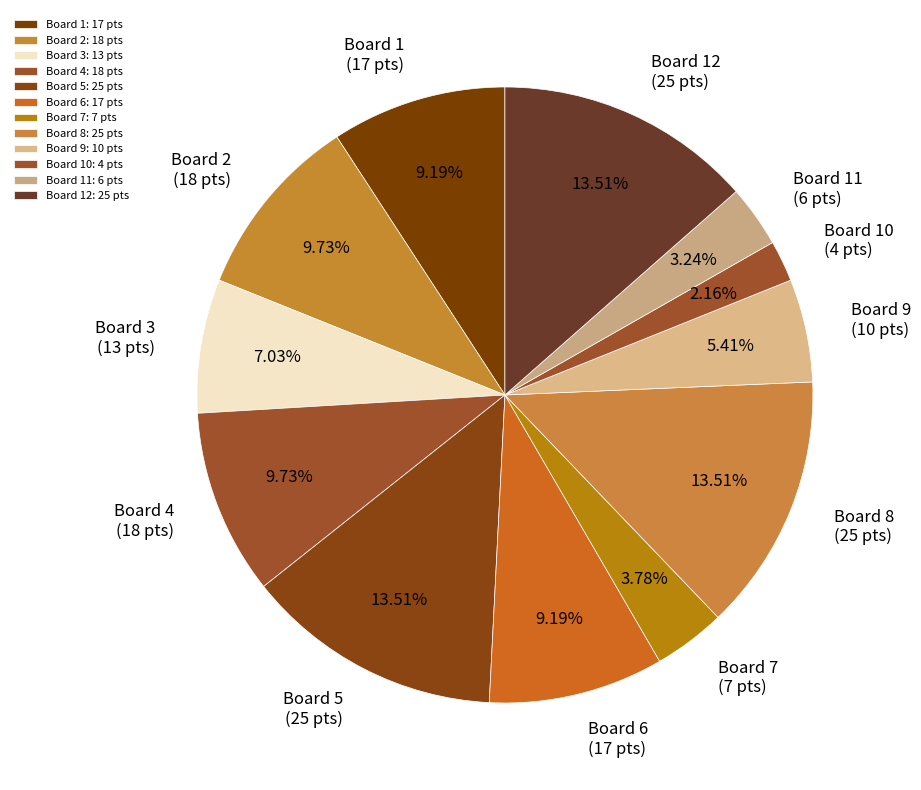

How many slices are in this pie chart?

12